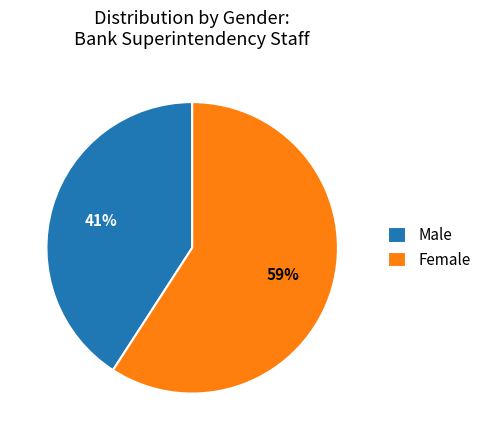

Rank the categories by value from lowest to highest.

Male, Female